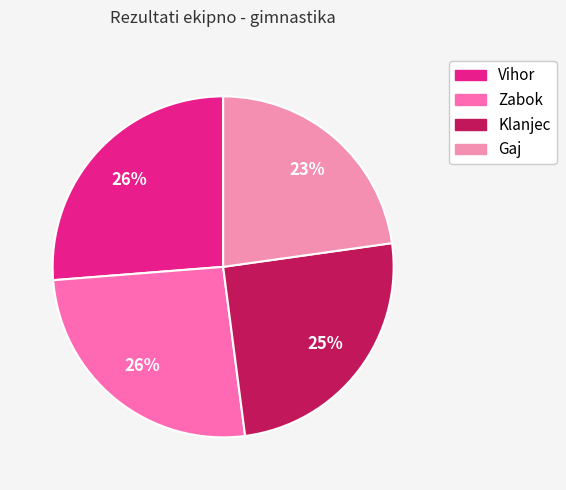

What percentage is the Zabok slice, to the nearest percent?

26%